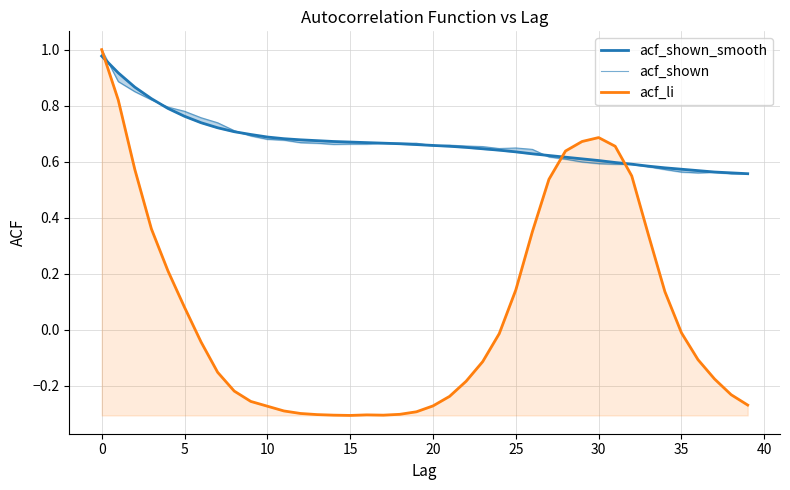

The acf_li series shows 1.5 at 0. True or false?

False